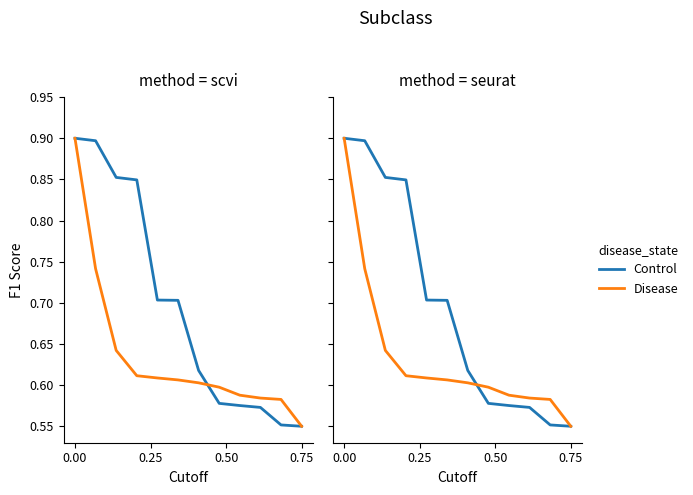

Is the value of Control at 11 greater than the value of Disease at 6?

No